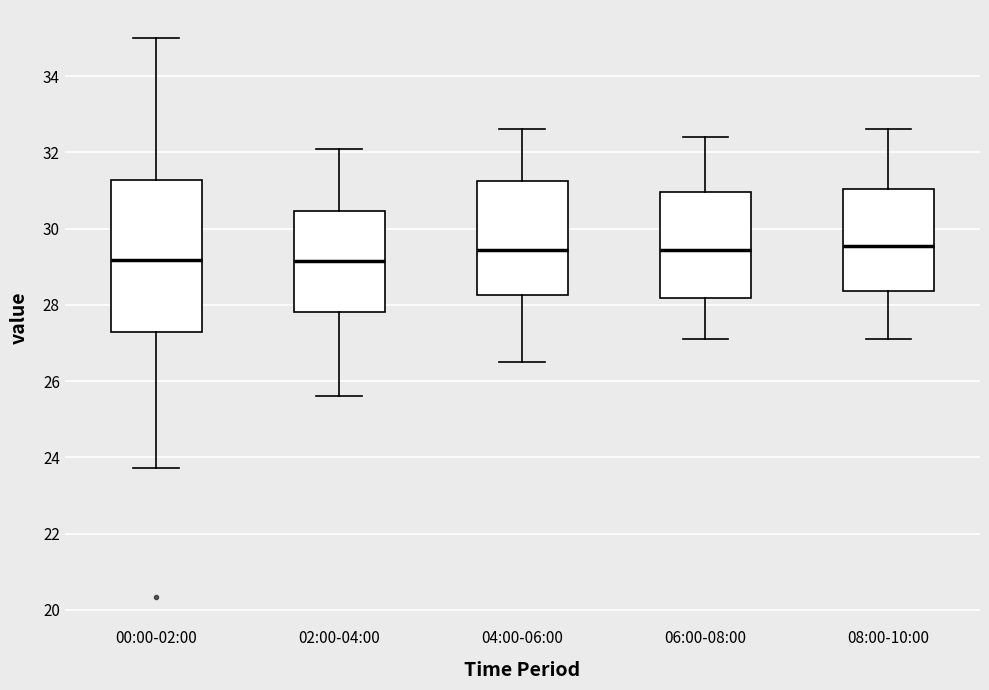

Comparing the boxes themselves (not the whiskers), which one is the tallest?

00:00-02:00